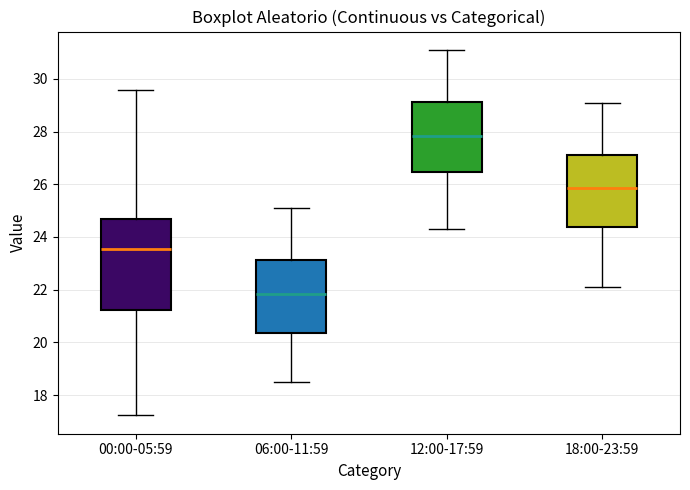

Reading left to right, read every box against the y-axis: the position of its median line, the range the box covers, and the ends of its whiskers. The values are not printed on the chart, so give them approximately, as read against the axis.

00:00-05:59: median 23.6, box 21.2 to 24.6, whiskers 17.2 to 29.6
06:00-11:59: median 21.8, box 20.4 to 23.2, whiskers 18.6 to 25.2
12:00-17:59: median 27.8, box 26.4 to 29.2, whiskers 24.4 to 31.2
18:00-23:59: median 25.8, box 24.4 to 27.2, whiskers 22.2 to 29.2